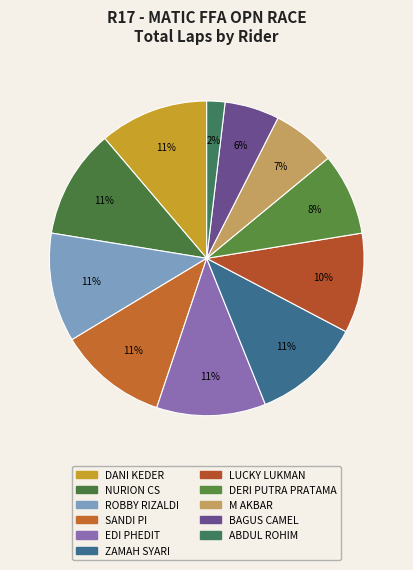

What percentage is the NURION CS slice, to the nearest percent?

11%